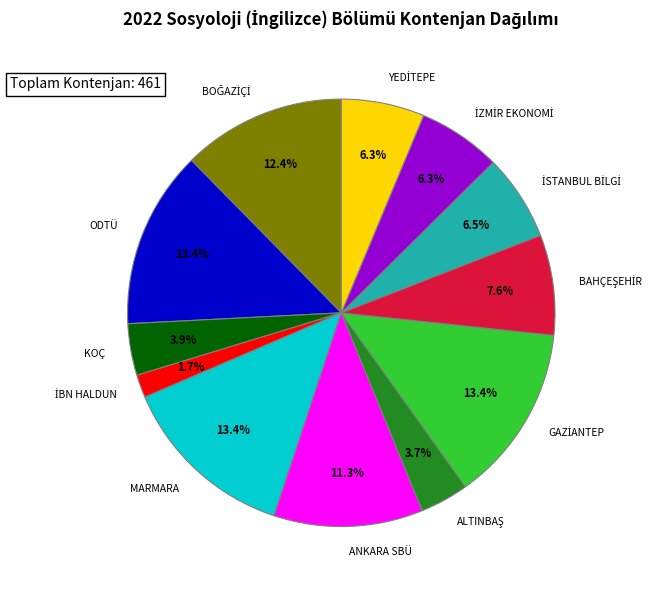

Do KOÇ and ODTÜ together represent more than half of the pie?

No